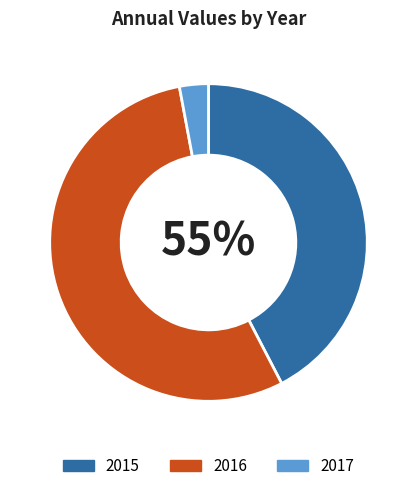

What is the largest slice in the pie chart?

2016